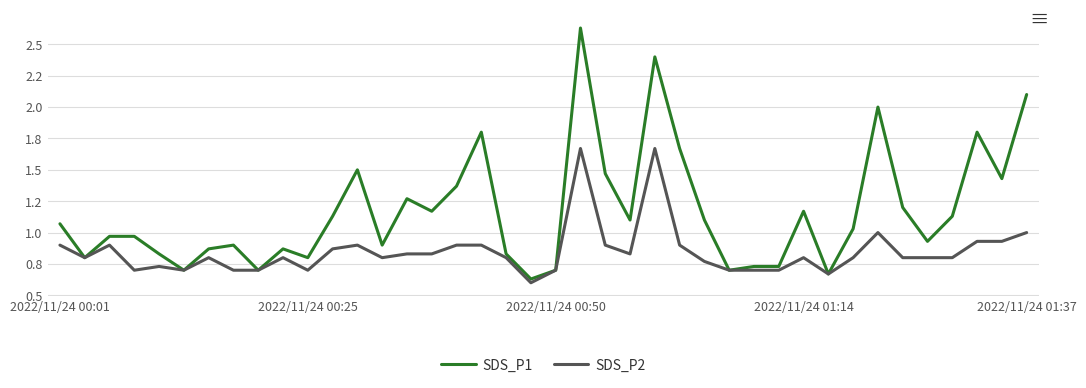

At how many categories does at least one series exceed 1?

21